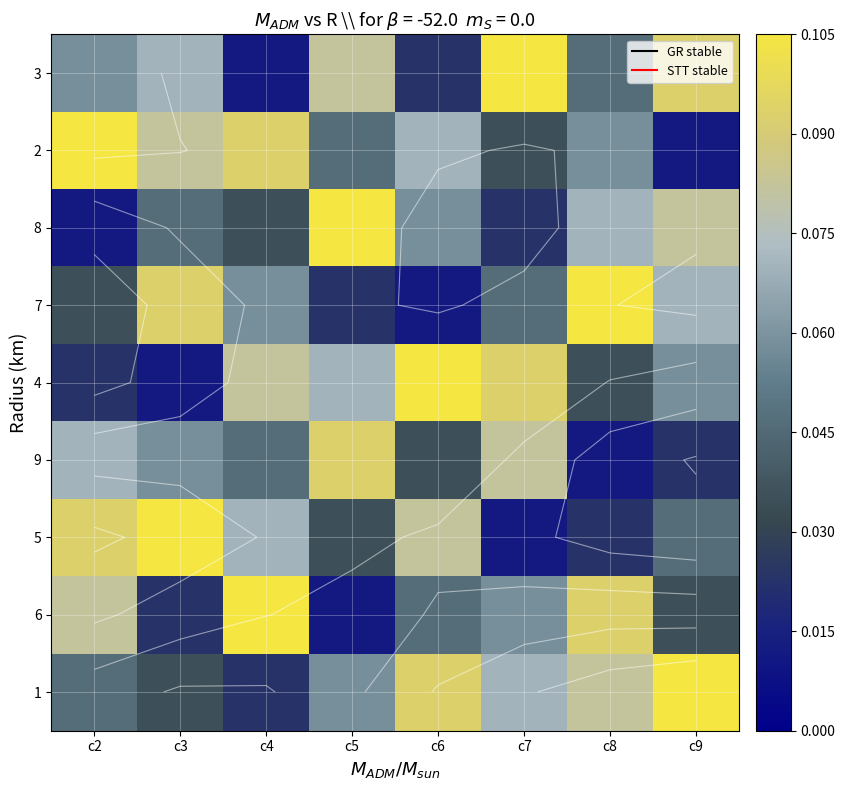

Count the number of categories in the chart.

8